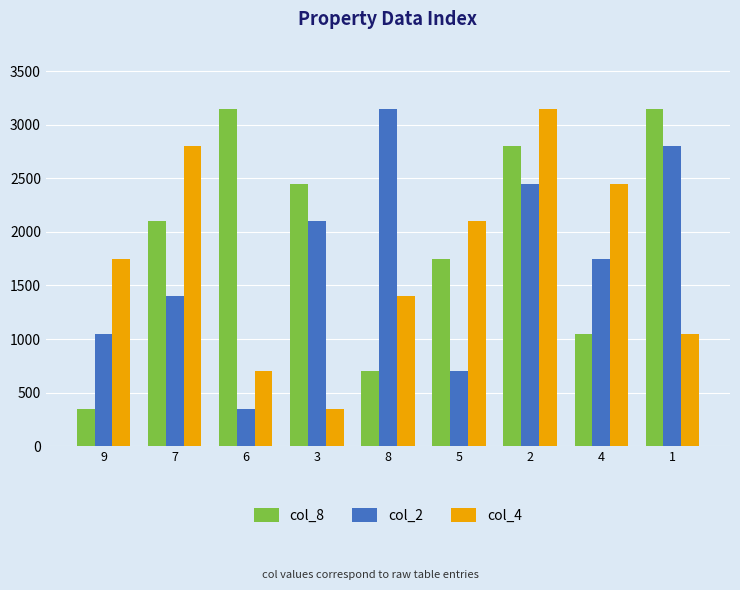

Between 6 and 8, which series saw the biggest shift?

col_2